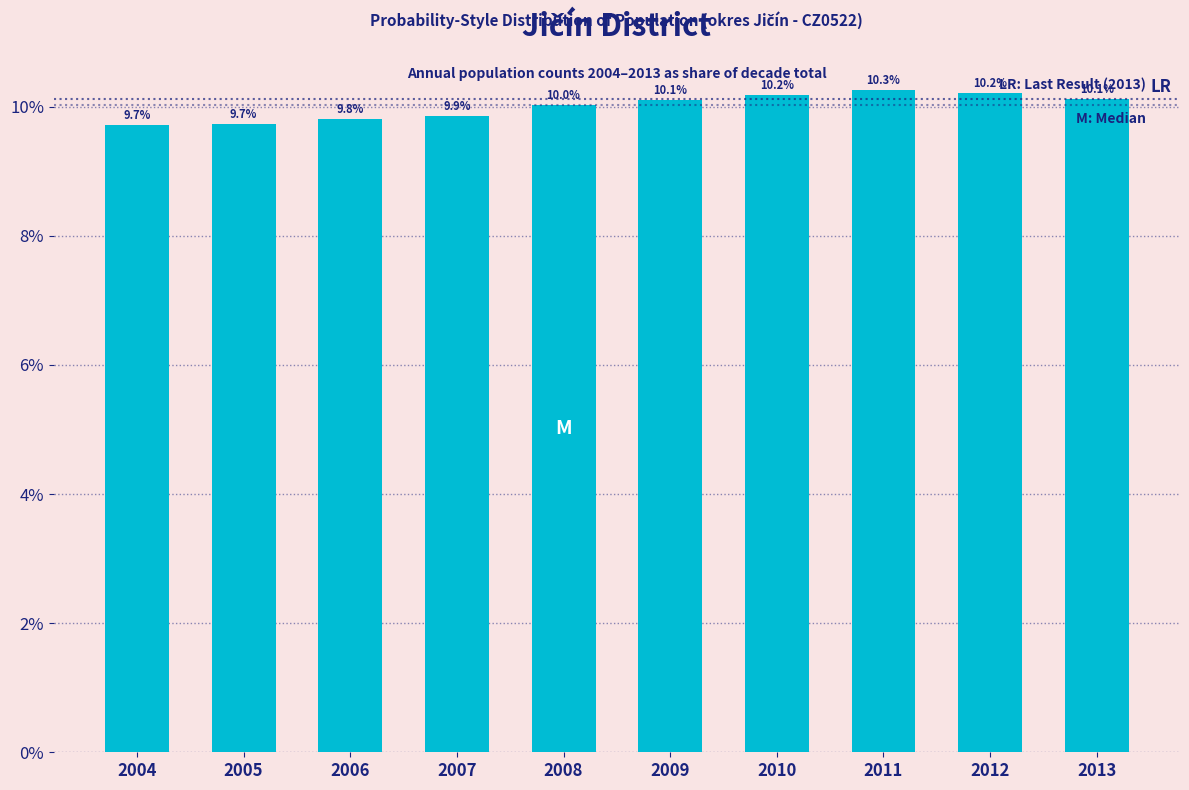

Reading left to right, transcribe all the data shown in this chart.

2004=9.7	2005=9.7	2006=9.8	2007=9.9	2008=10.0	2009=10.1	2010=10.2	2011=10.3	2012=10.2	2013=10.1